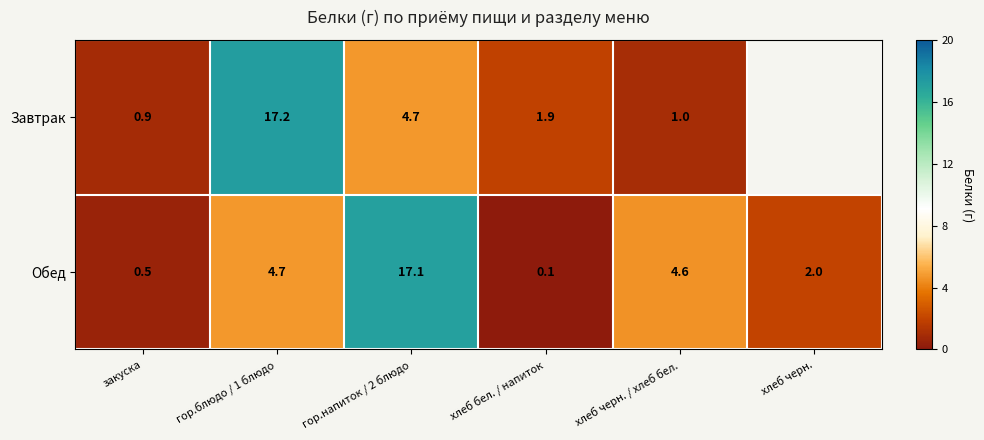

The Обед series shows 2.0 at хлеб черн.. True or false?

True